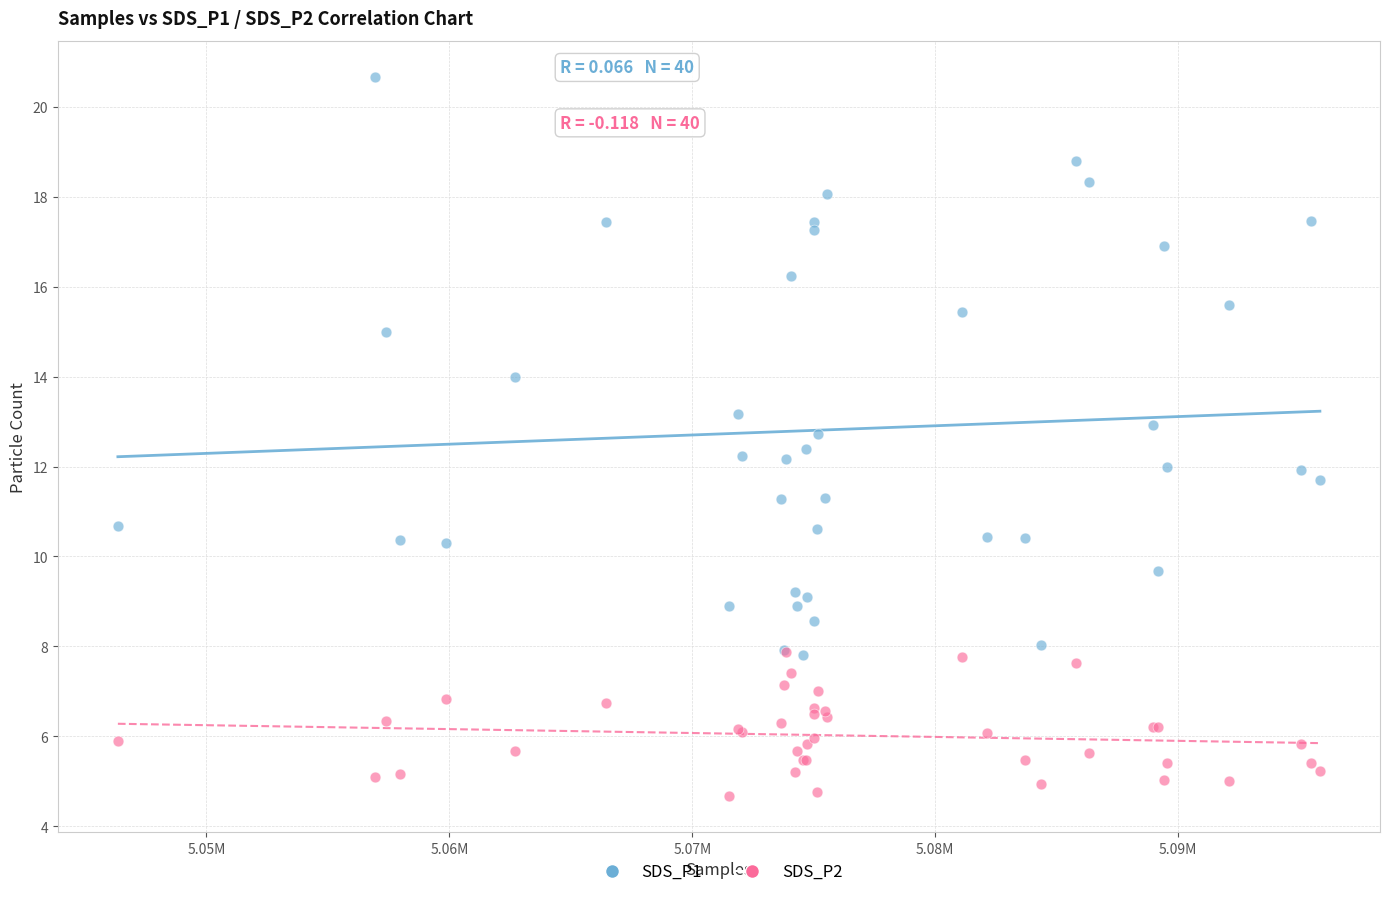

Which series contains the highest Y value?

SDS_P1